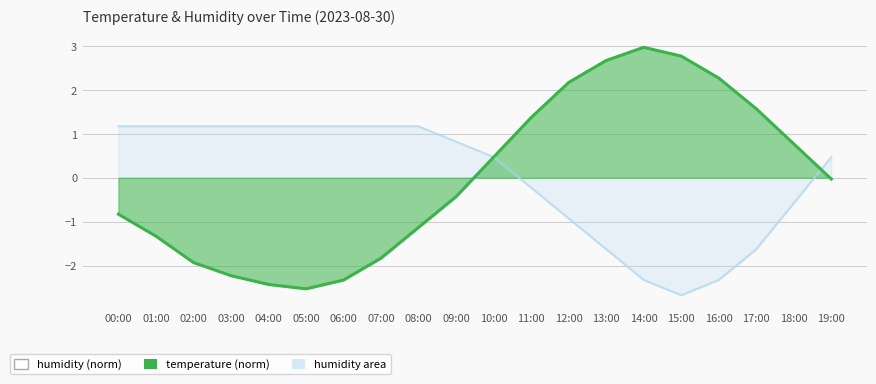

Rank the series by their maximum value, from highest to lowest.

temperature, humidity